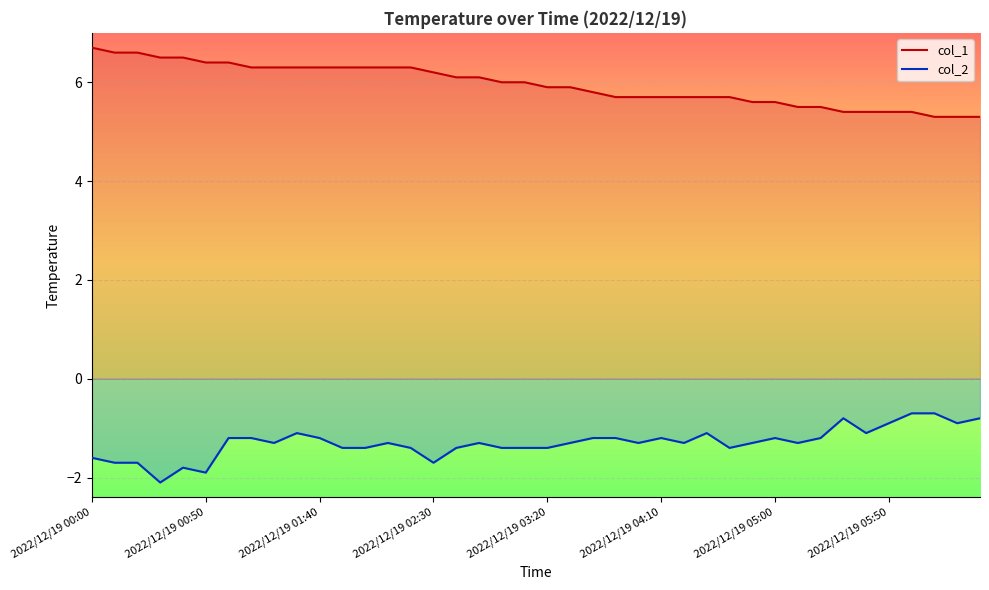

True or false: col_2 and col_1 cross at least once.

False